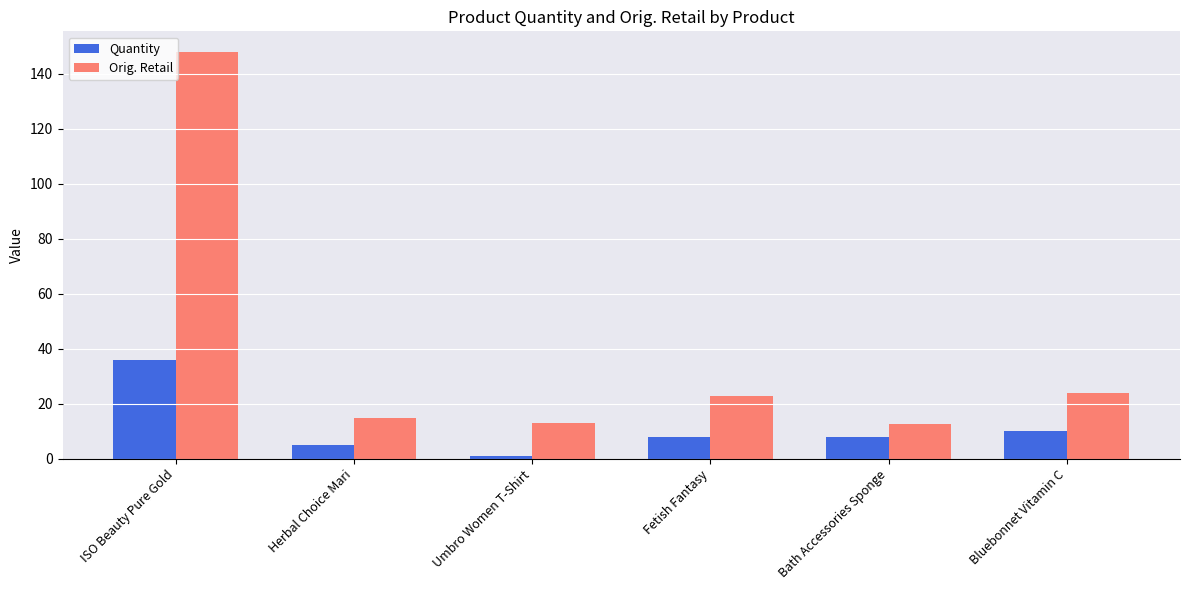

What are all the series names shown in the legend?

Quantity, Orig. Retail